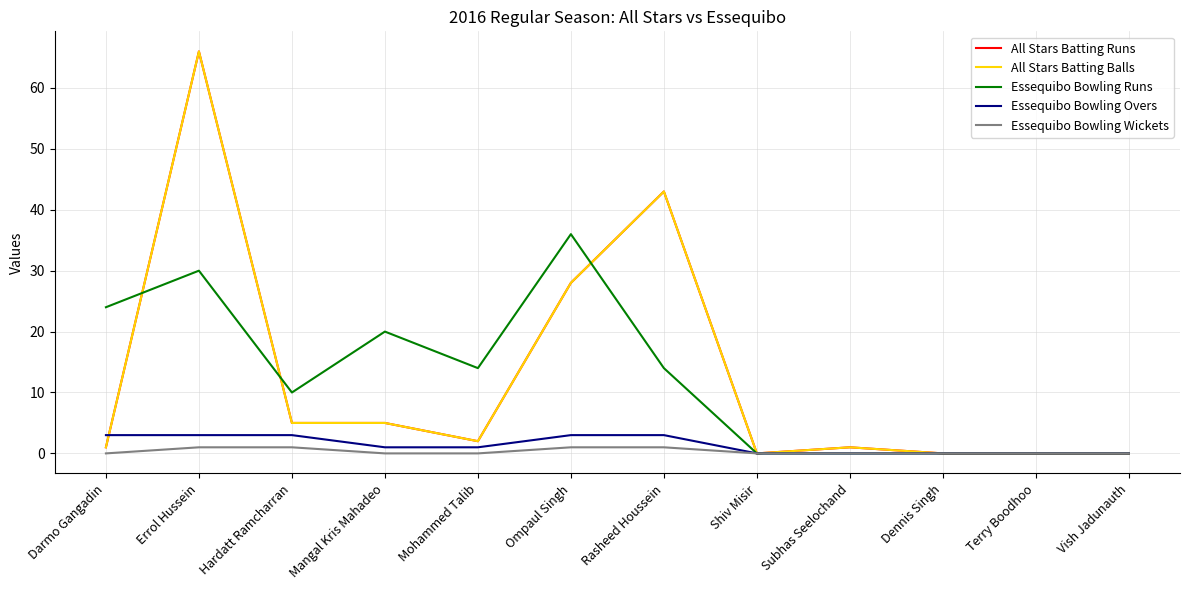

Is this an area chart (filled region under the line)?

No